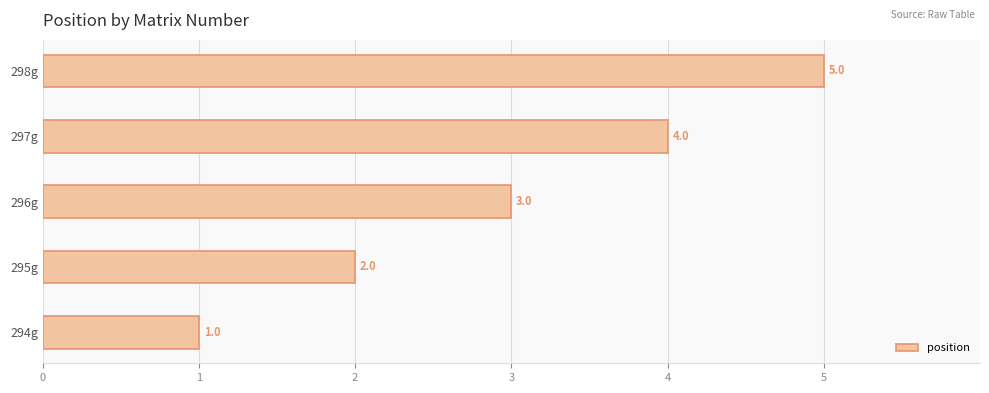

What is the change in value from 295g to 297g?

+2